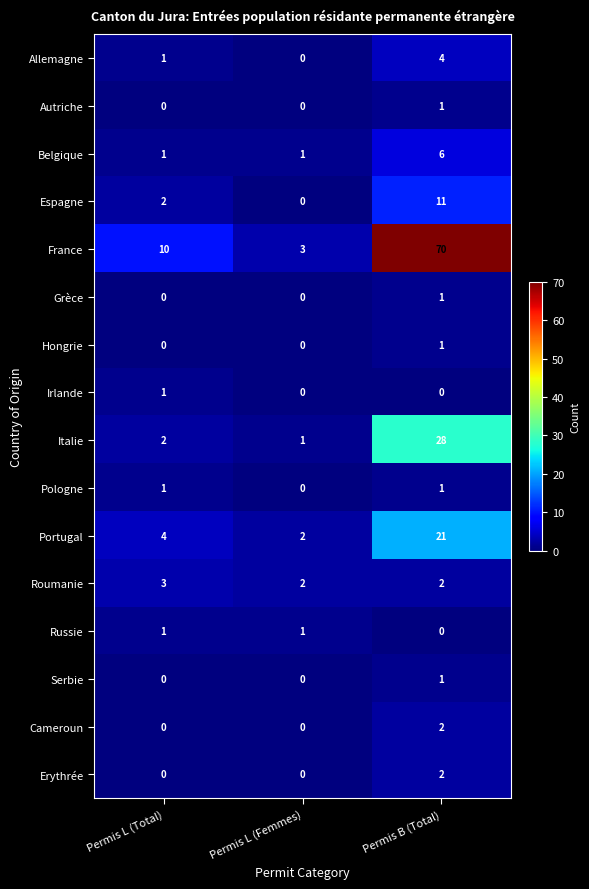

What is the total value across all series at Permis L (Total)?

26